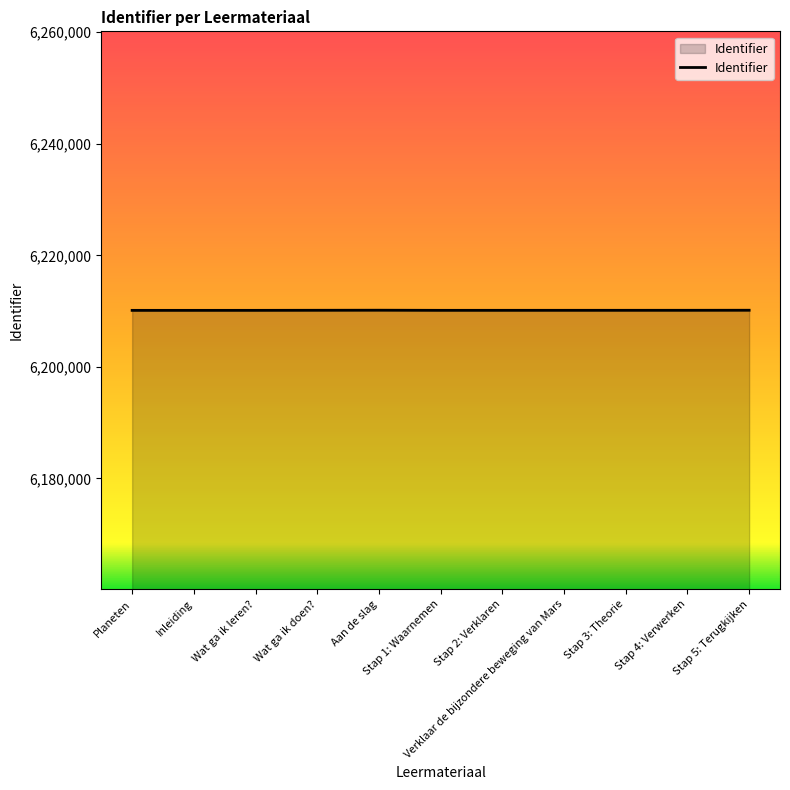

What is the maximum value shown in the chart?

6210159